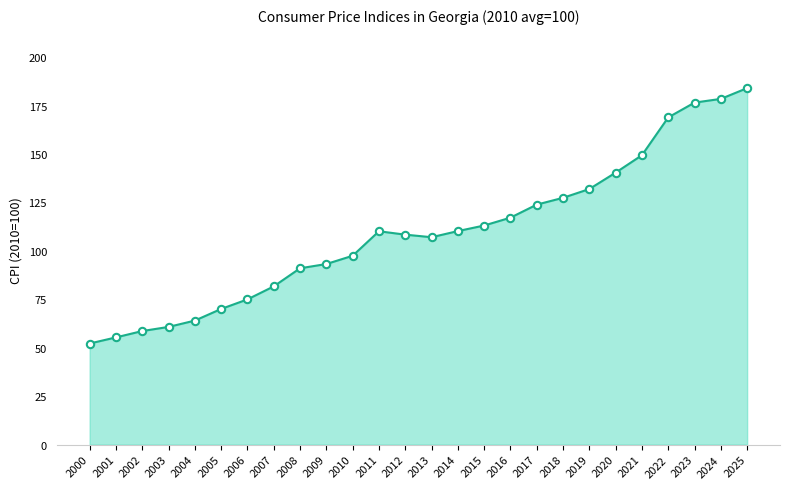

What is the difference between the maximum and minimum values?

131.8